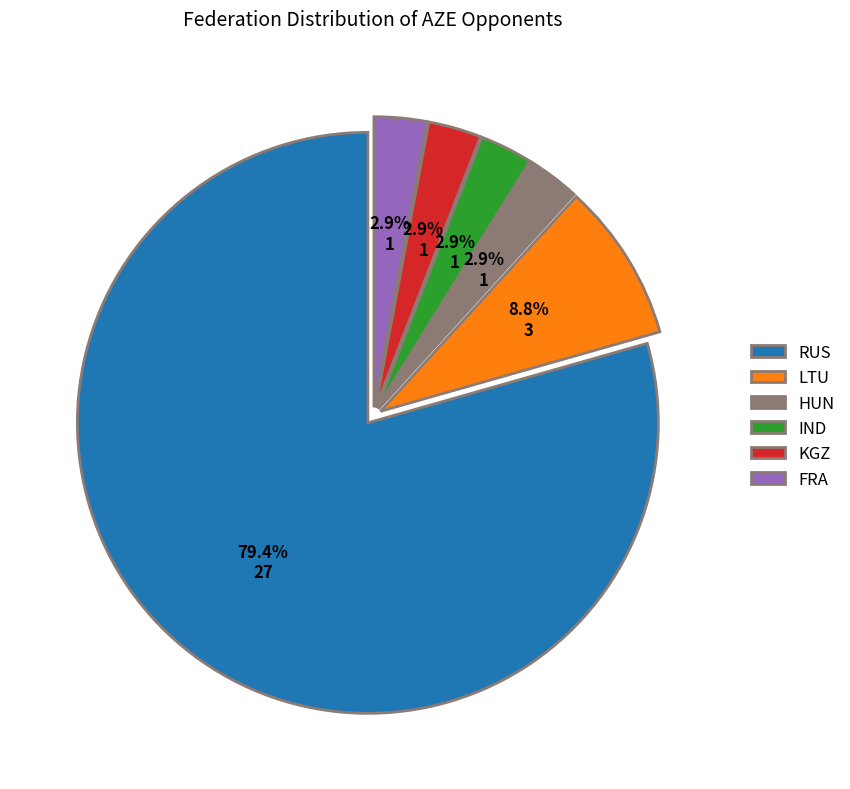

Is there a majority slice in this chart?

Yes